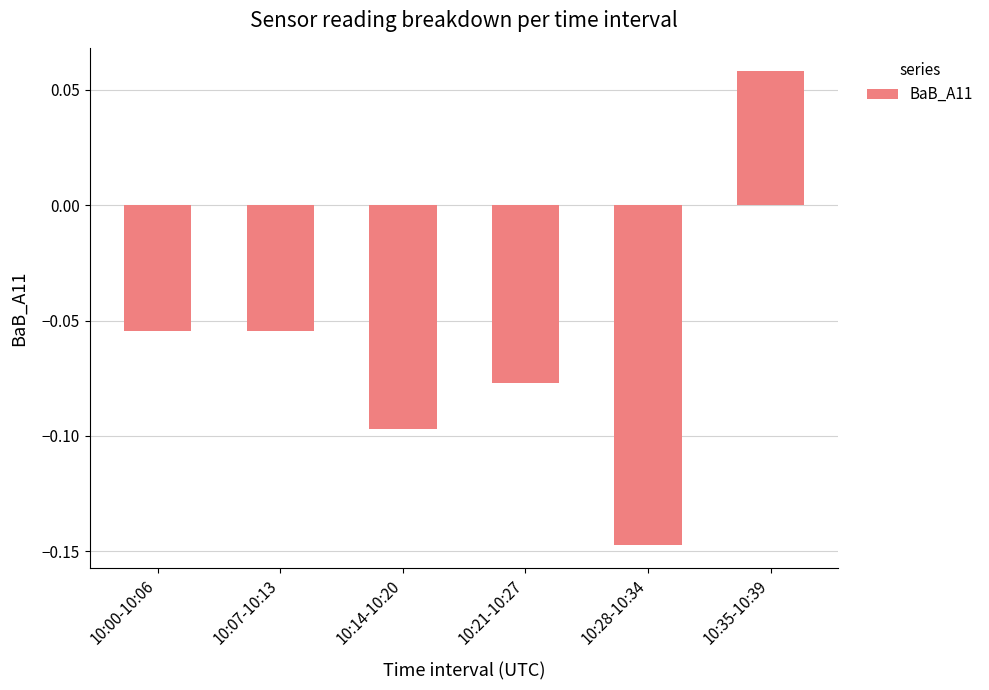

The value at 10:14-10:20 is -0.0. True or false?

False